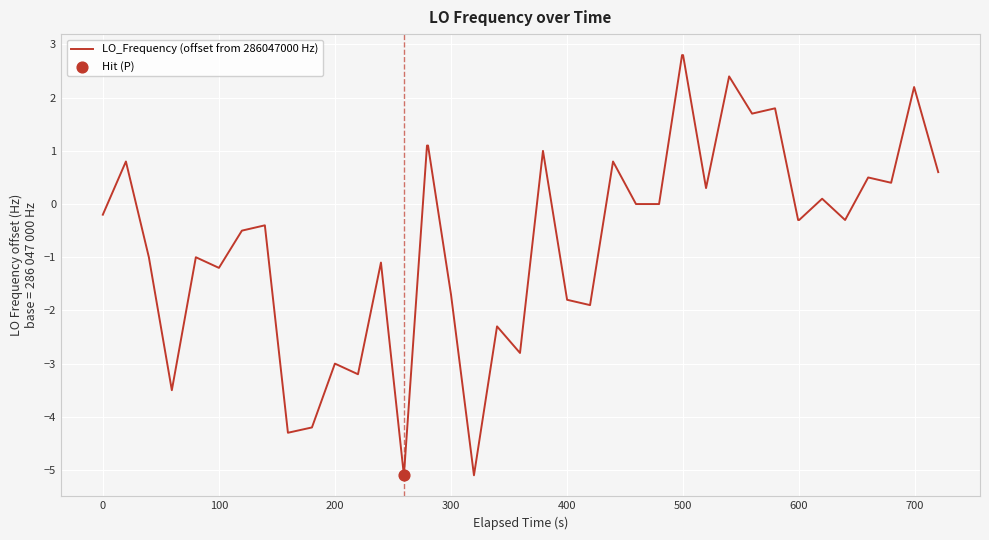

What is the difference between the maximum and minimum values?

7.9